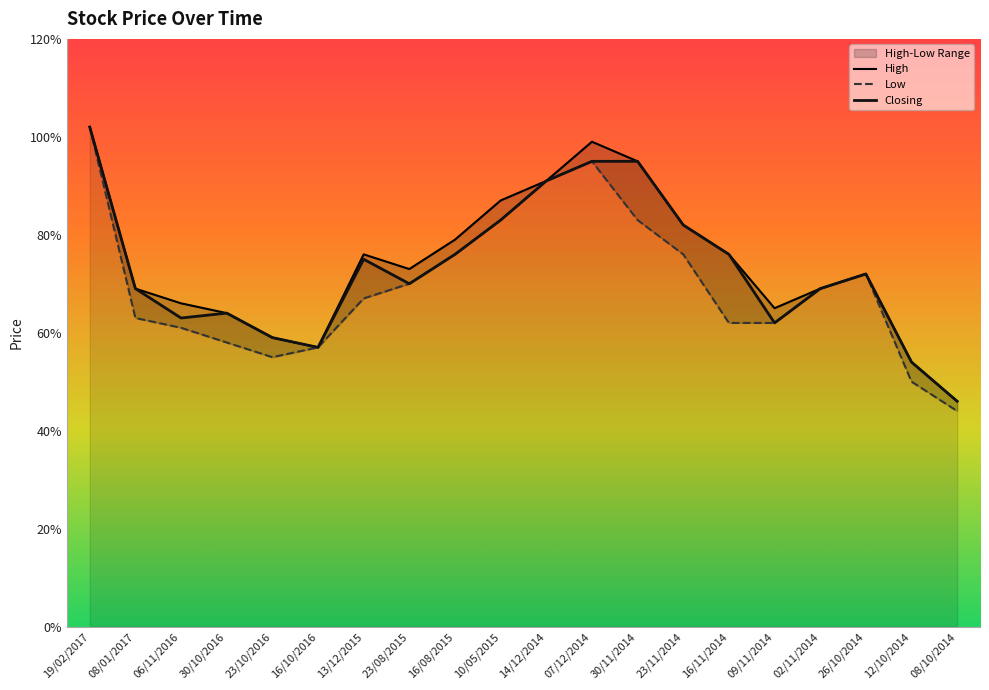

Reading left to right, what are all the values shown in this chart?

High: 19/02/2017=1.0	08/01/2017=0.7	06/11/2016=0.7	30/10/2016=0.6	23/10/2016=0.6	16/10/2016=0.6	13/12/2015=0.8	23/08/2015=0.7	16/08/2015=0.8	10/05/2015=0.9	14/12/2014=0.9	07/12/2014=1.0	30/11/2014=0.9	23/11/2014=0.8	16/11/2014=0.8	09/11/2014=0.7	02/11/2014=0.7	26/10/2014=0.7	12/10/2014=0.5	08/10/2014=0.5
Low: 19/02/2017=1.0	08/01/2017=0.6	06/11/2016=0.6	30/10/2016=0.6	23/10/2016=0.6	16/10/2016=0.6	13/12/2015=0.7	23/08/2015=0.7	16/08/2015=0.8	10/05/2015=0.8	14/12/2014=0.9	07/12/2014=0.9	30/11/2014=0.8	23/11/2014=0.8	16/11/2014=0.6	09/11/2014=0.6	02/11/2014=0.7	26/10/2014=0.7	12/10/2014=0.5	08/10/2014=0.4
Closing: 19/02/2017=1.0	08/01/2017=0.7	06/11/2016=0.6	30/10/2016=0.6	23/10/2016=0.6	16/10/2016=0.6	13/12/2015=0.8	23/08/2015=0.7	16/08/2015=0.8	10/05/2015=0.8	14/12/2014=0.9	07/12/2014=0.9	30/11/2014=0.9	23/11/2014=0.8	16/11/2014=0.8	09/11/2014=0.6	02/11/2014=0.7	26/10/2014=0.7	12/10/2014=0.5	08/10/2014=0.5